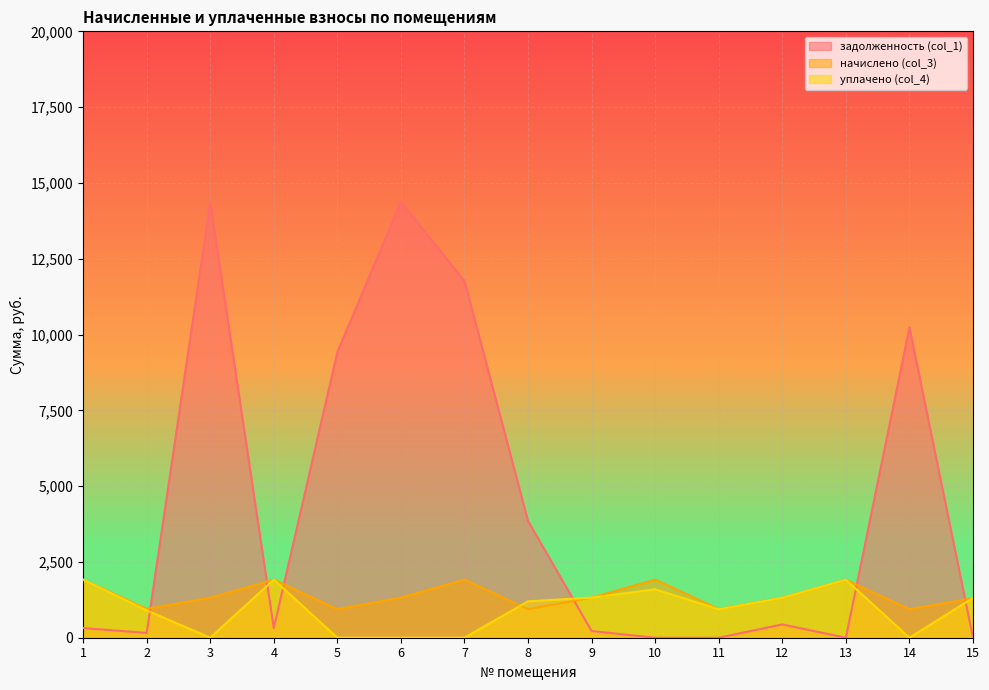

List the labels in order of уплачено (col_4) value, smallest first.

3, 5, 6, 7, 14, 2, 11, 8, 15, 12, 9, 10, 13, 1, 4